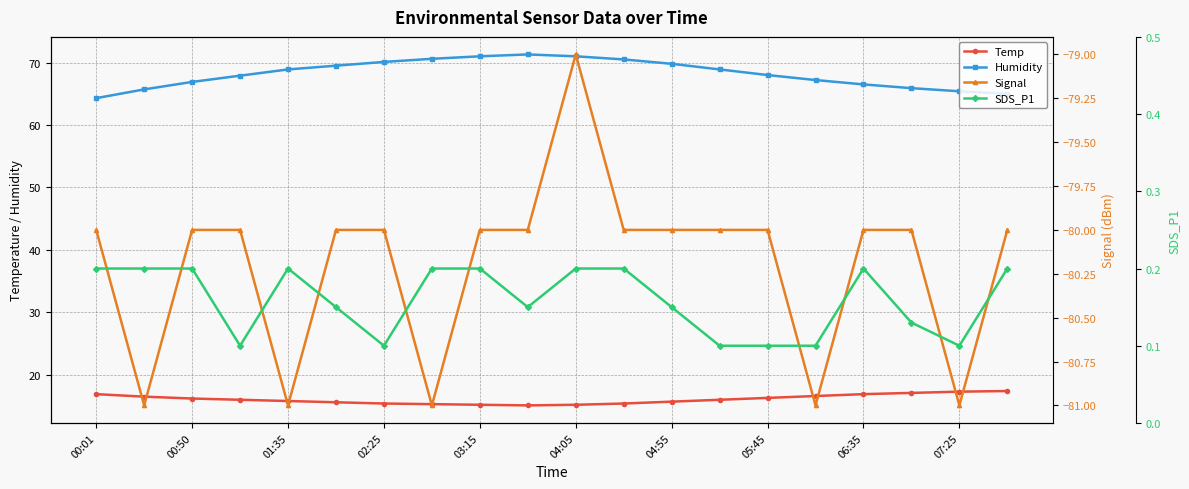

What is the maximum value for Humidity?

71.3